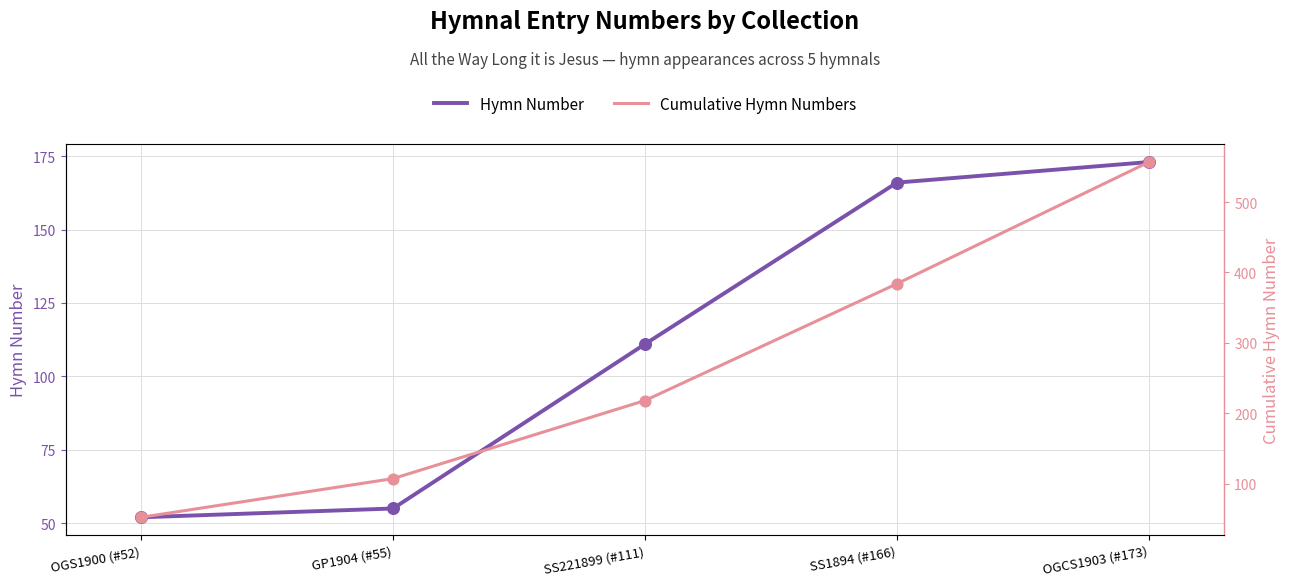

At how many categories does at least one series exceed 292?

2